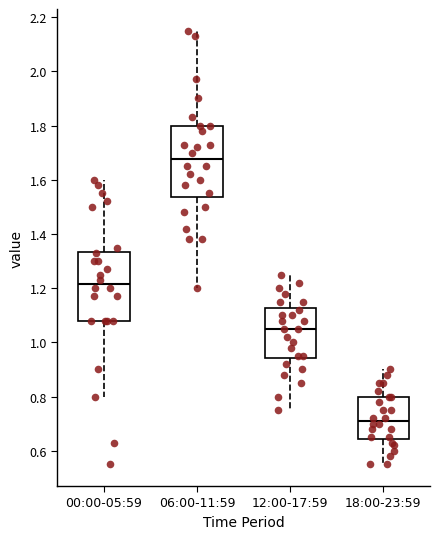

Reading left to right, read every box against the y-axis: the position of its median line, the range the box covers, and the ends of its whiskers. The values are not printed on the chart, so give them approximately, as read against the axis.

00:00-05:59: median 1.22, box 1.08 to 1.34, whiskers 0.80 to 1.60
06:00-11:59: median 1.68, box 1.54 to 1.80, whiskers 1.20 to 2.16
12:00-17:59: median 1.06, box 0.94 to 1.12, whiskers 0.76 to 1.26
18:00-23:59: median 0.72, box 0.64 to 0.80, whiskers 0.56 to 0.90